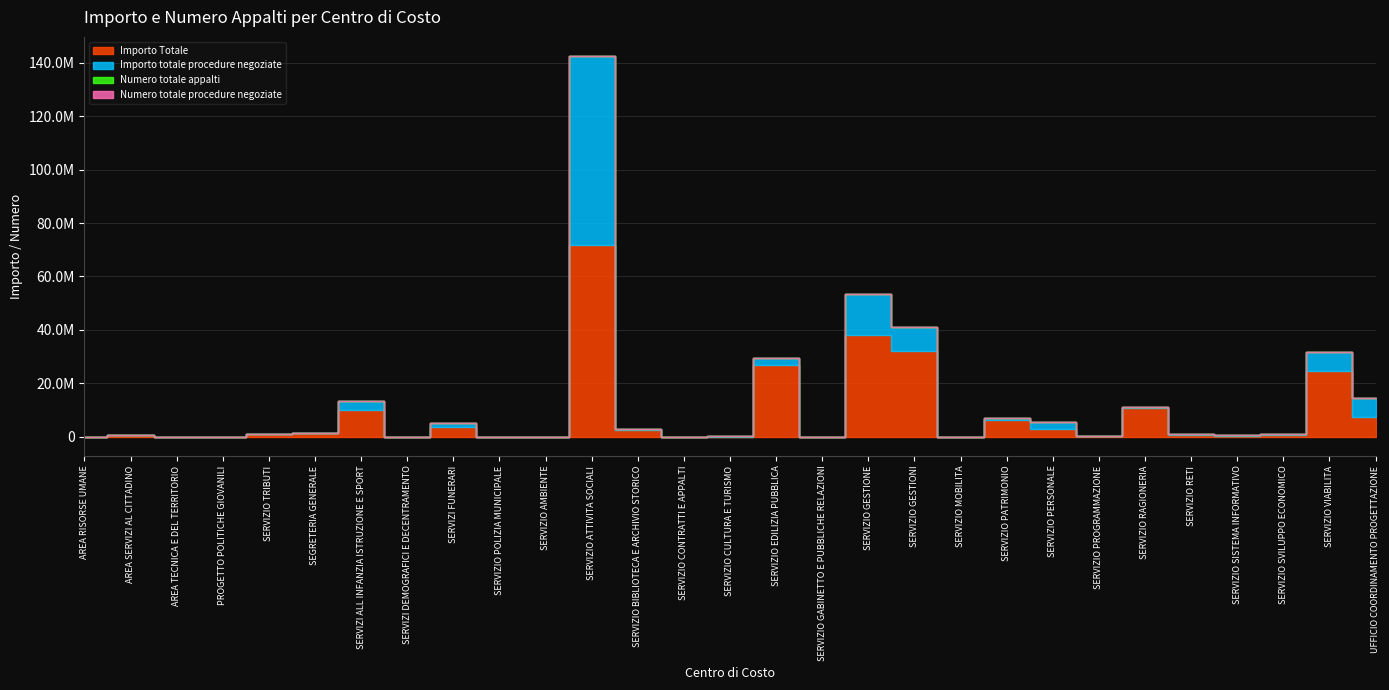

How many lines are shown in the chart?

4